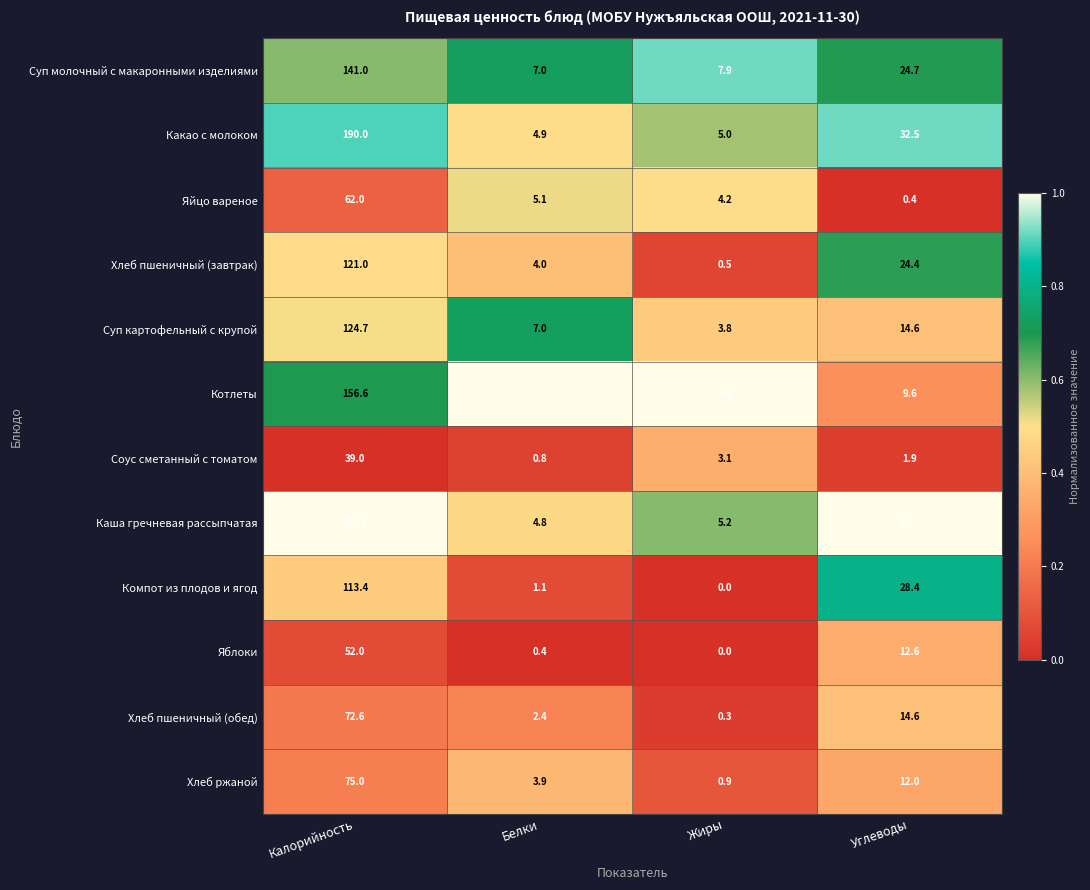

What is the greatest value displayed?

207.8